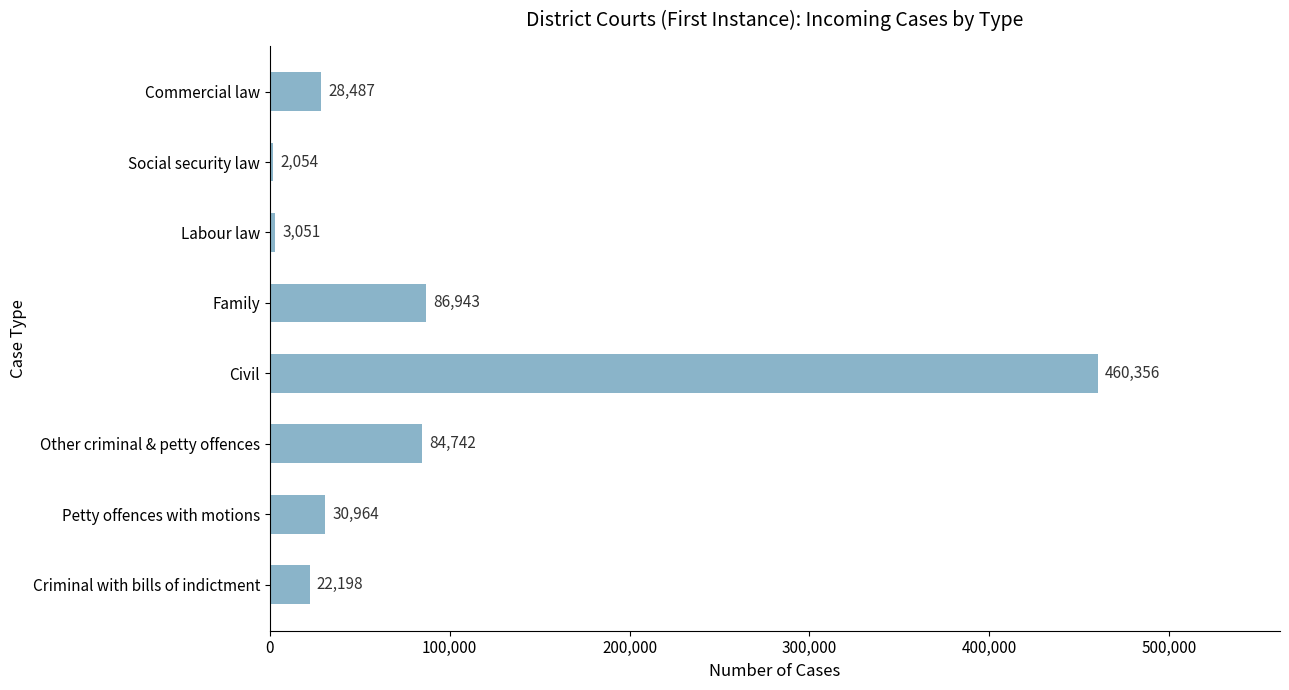

Where is the data nearest to the value 231205?

Family